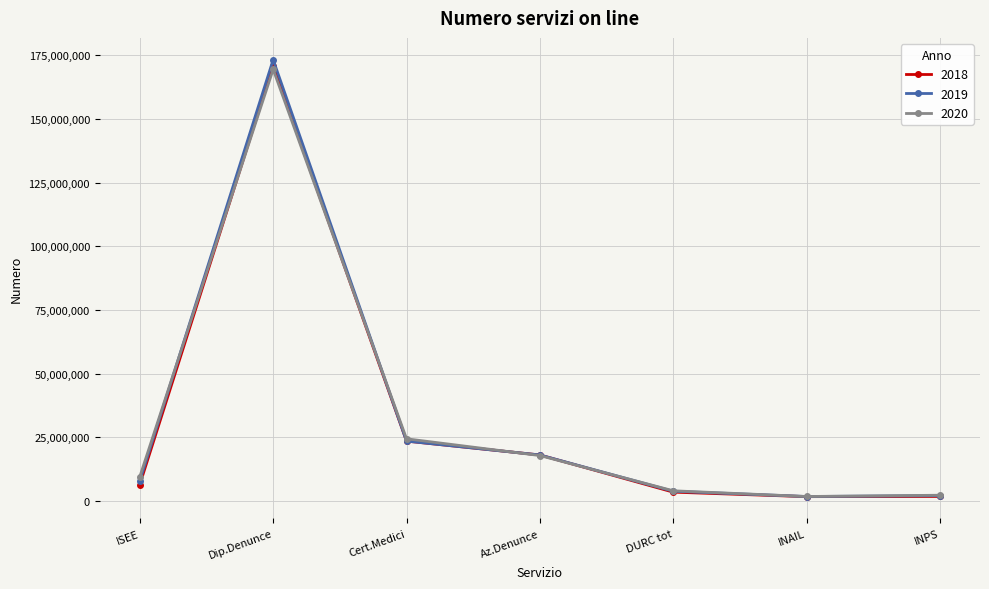

What is the label of the 6th point from the left?

INAIL